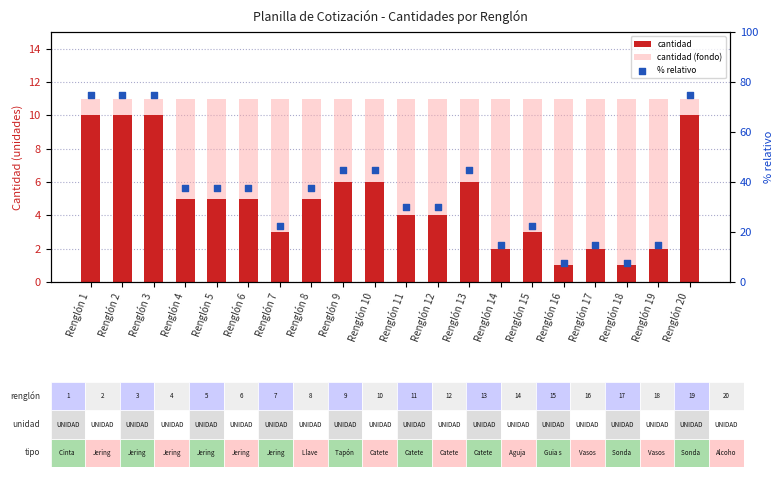

Is the value of Cantidad at Renglón 15 greater than the value of % relativo at Renglón 10?

No